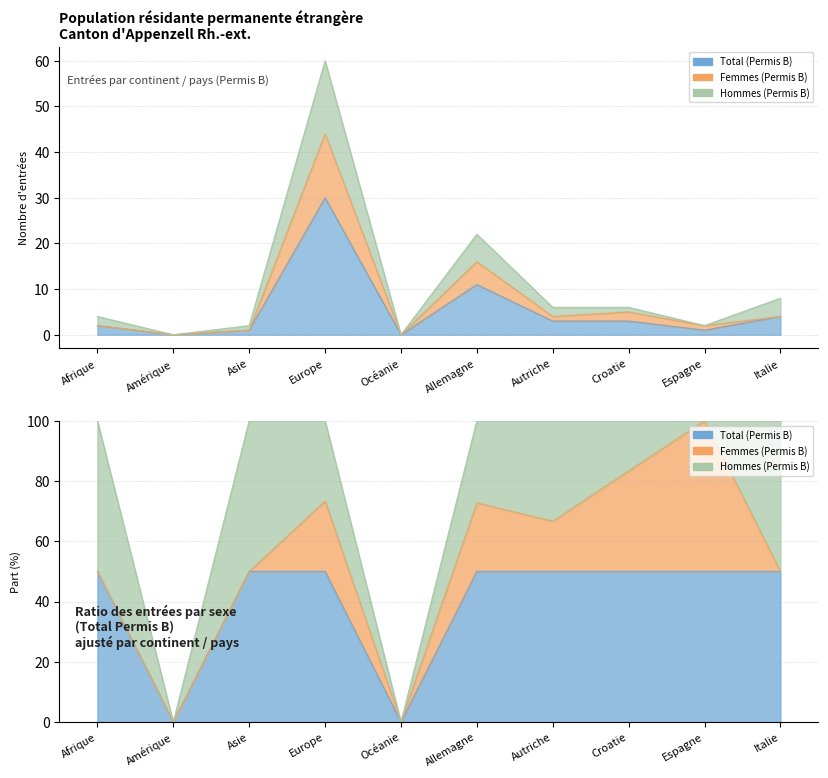

What position from the left is Espagne?

9